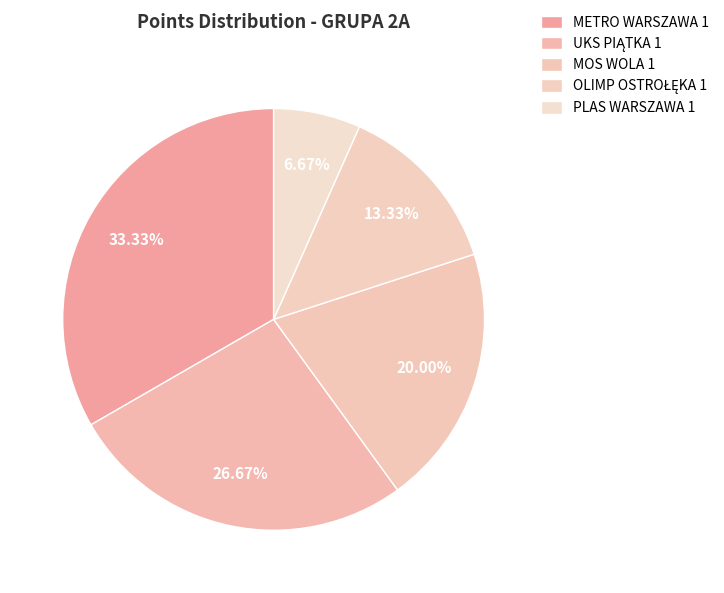

What is the smallest slice in the pie chart?

PLAS WARSZAWA 1